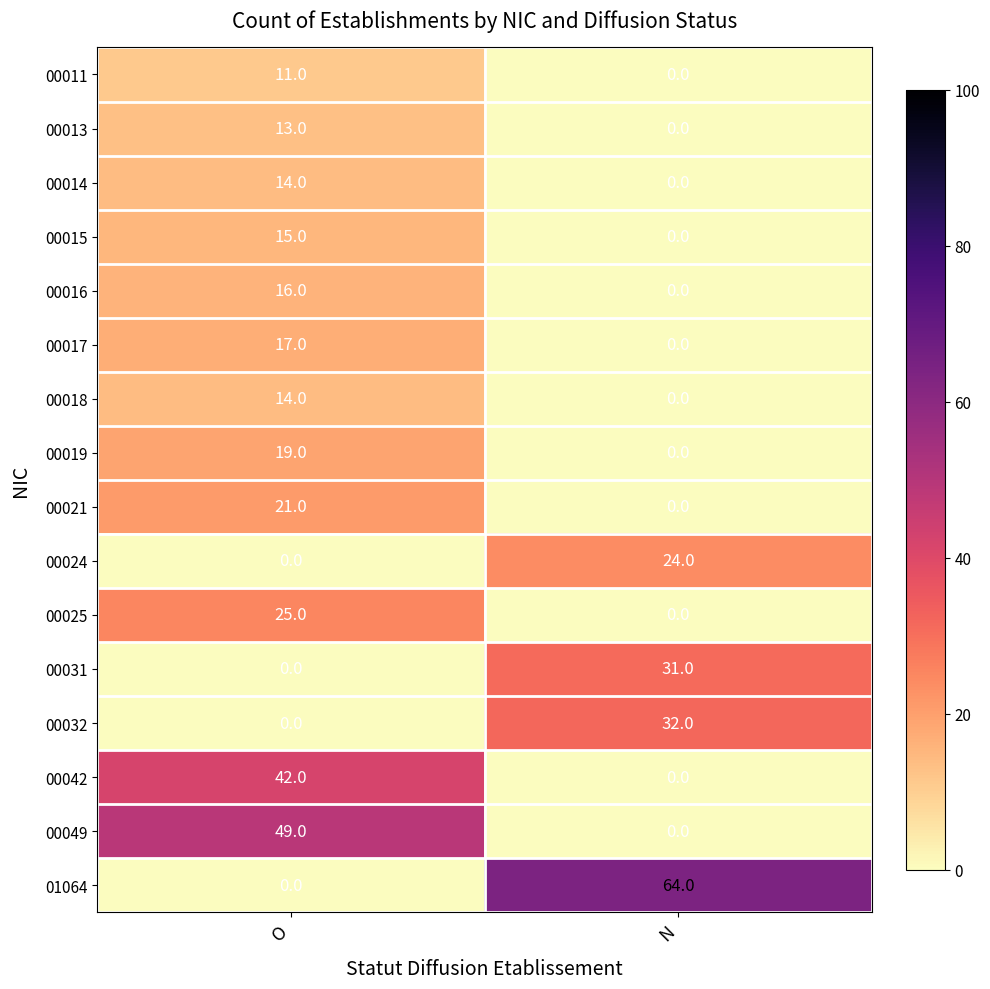

What is the difference between the highest and lowest values at N?

64